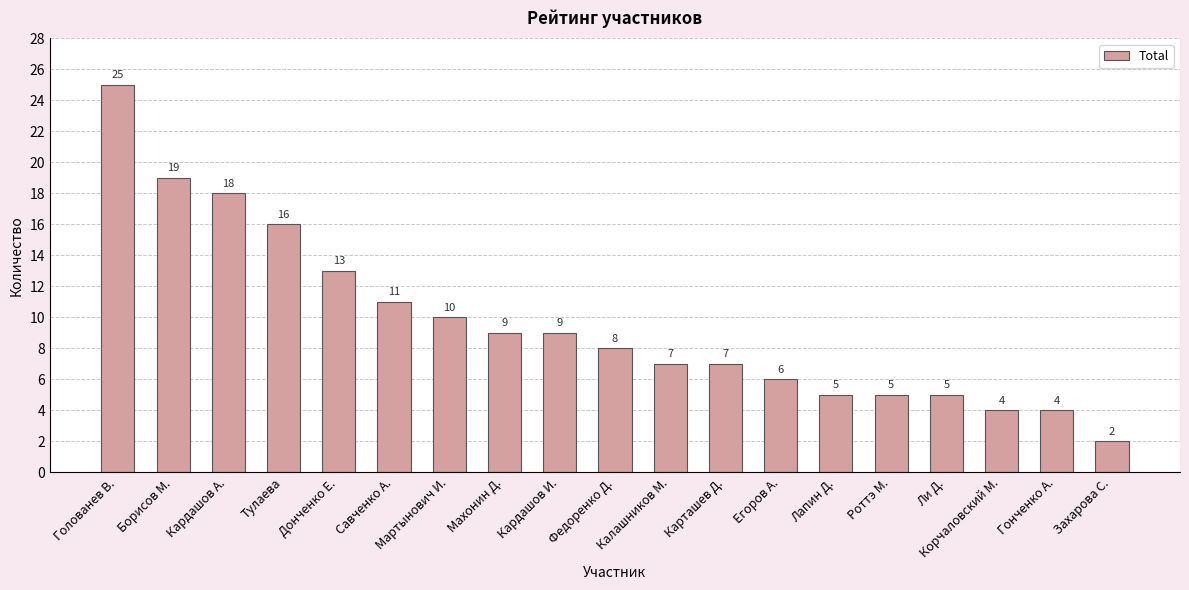

Reading left to right, extract all data points from this chart.

Голованев В.=25	Борисов М.=19	Кардашов А.=18	Тулаева=16	Донченко Е.=13	Савченко А.=11	Мартынович И.=10	Махонин Д.=9	Кардашов И.=9	Федоренко Д.=8	Калашников М.=7	Карташев Д.=7	Егоров А.=6	Лапин Д.=5	Роттэ М.=5	Ли Д.=5	Корчаловский М.=4	Гонченко А.=4	Захарова С.=2